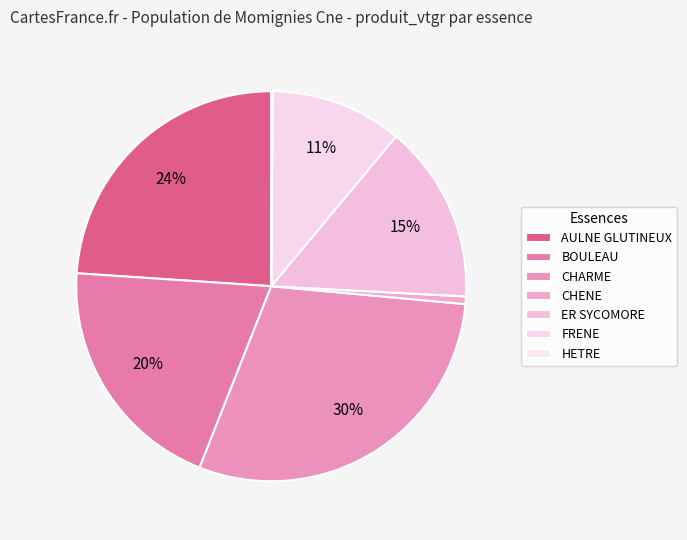

Combined, what portion of the pie is FRENE and AULNE GLUTINEUX?

34.9%